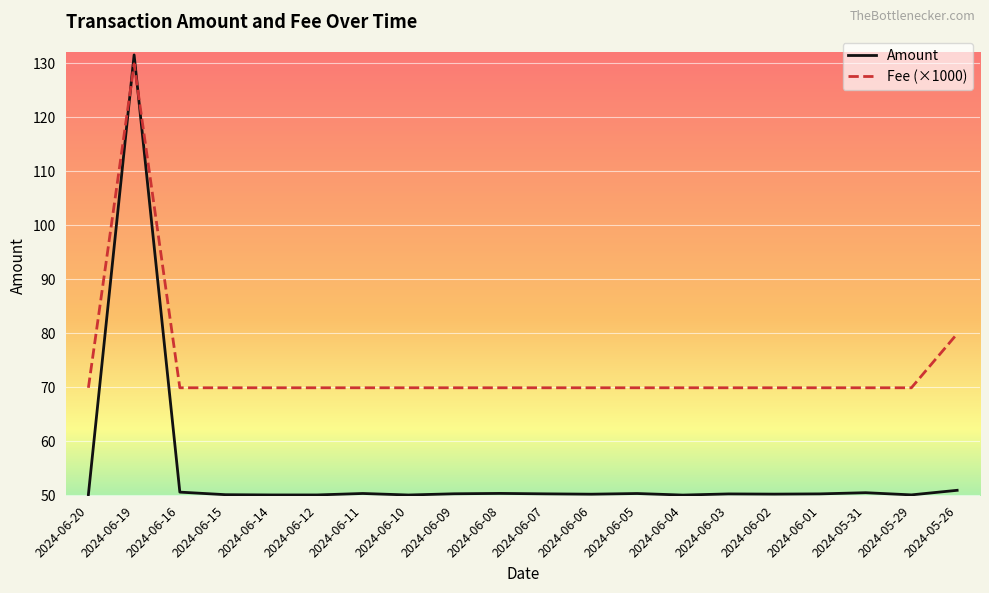

In Amount, how many points are higher than both neighbors (excluding endpoints)?

6